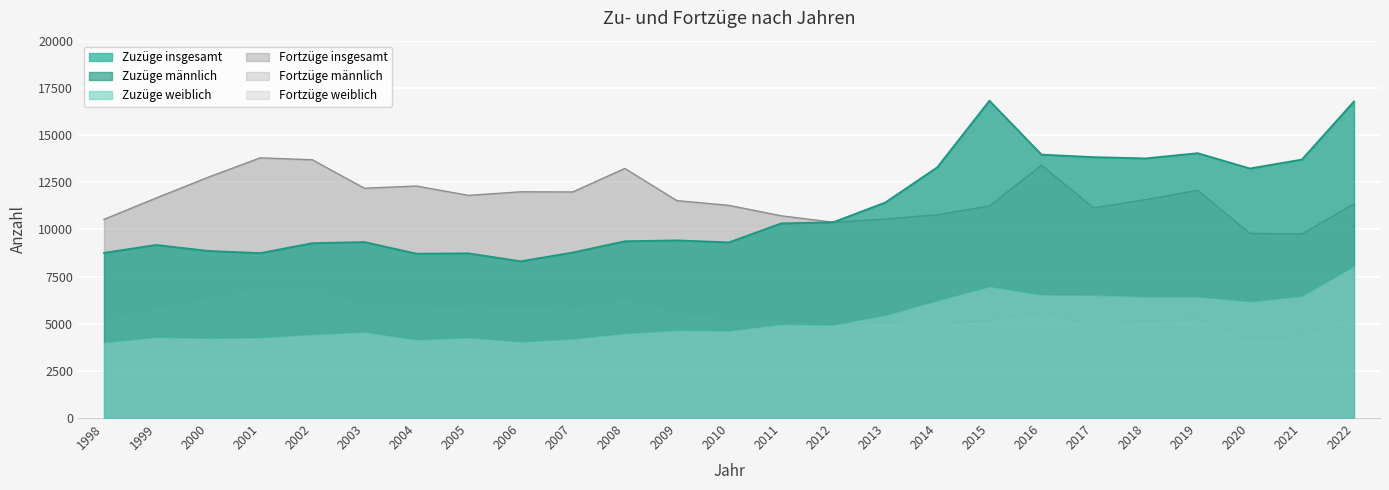

Reading left to right, what are all the values shown in this chart?

Zuzüge insgesamt: 1998=8753	1999=9175	2000=8857	2001=8742	2002=9267	2003=9328	2004=8711	2005=8729	2006=8307	2007=8773	2008=9369	2009=9416	2010=9310	2011=10315	2012=10376	2013=11422	2014=13291	2015=16819	2016=13962	2017=13828	2018=13761	2019=14038	2020=13227	2021=13699	2022=16779
Zuzüge männlich: 1998=4733	1999=4877	2000=4611	2001=4468	2002=4823	2003=4753	2004=4545	2005=4451	2006=4251	2007=4561	2008=4873	2009=4749	2010=4671	2011=5333	2012=5427	2013=5958	2014=7051	2015=9834	2016=7414	2017=7302	2018=7319	2019=7596	2020=7039	2021=7223	2022=8712
Zuzüge weiblich: 1998=4020	1999=4298	2000=4246	2001=4274	2002=4444	2003=4575	2004=4166	2005=4278	2006=4056	2007=4212	2008=4496	2009=4667	2010=4639	2011=4982	2012=4949	2013=5464	2014=6240	2015=6985	2016=6548	2017=6526	2018=6442	2019=6442	2020=6188	2021=6476	2022=8067
Fortzüge insgesamt: 1998=10527	1999=11659	2000=12760	2001=13788	2002=13685	2003=12178	2004=12294	2005=11799	2006=11988	2007=11981	2008=13227	2009=11521	2010=11270	2011=10719	2012=10375	2013=10545	2014=10773	2015=11242	2016=13398	2017=11136	2018=11576	2019=12069	2020=9789	2021=9756	2022=11349
Fortzüge männlich: 1998=5164	1999=5724	2000=6283	2001=6787	2002=6601	2003=6049	2004=6215	2005=5893	2006=6011	2007=6080	2008=6770	2009=5850	2010=5846	2011=5467	2012=5376	2013=5476	2014=5794	2015=6035	2016=7736	2017=6242	2018=6406	2019=6799	2020=5569	2021=5330	2022=5850
Fortzüge weiblich: 1998=5363	1999=5935	2000=6477	2001=7001	2002=7084	2003=6129	2004=6079	2005=5906	2006=5977	2007=5901	2008=6457	2009=5671	2010=5424	2011=5252	2012=4999	2013=5069	2014=4979	2015=5207	2016=5662	2017=4894	2018=5170	2019=5270	2020=4220	2021=4426	2022=5499